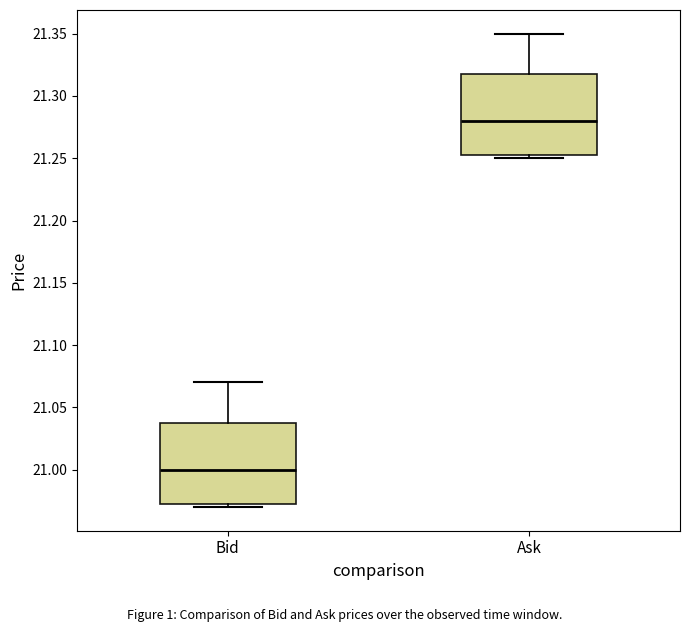

Which box's median line is the highest?

Ask